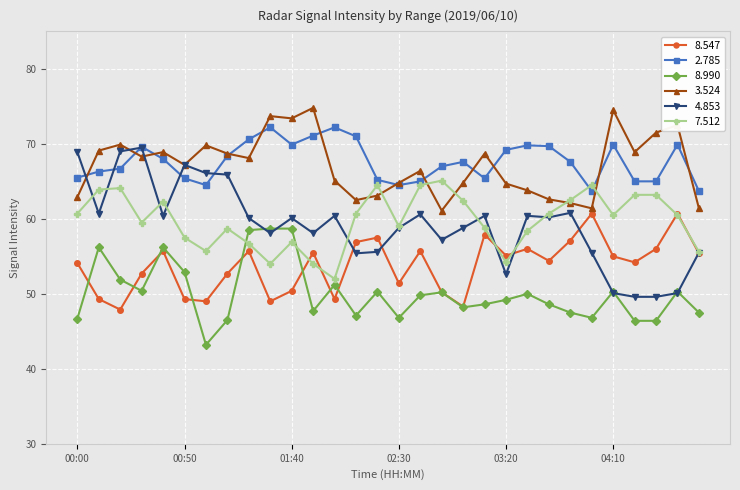

What is the maximum value shown in the chart?

74.8